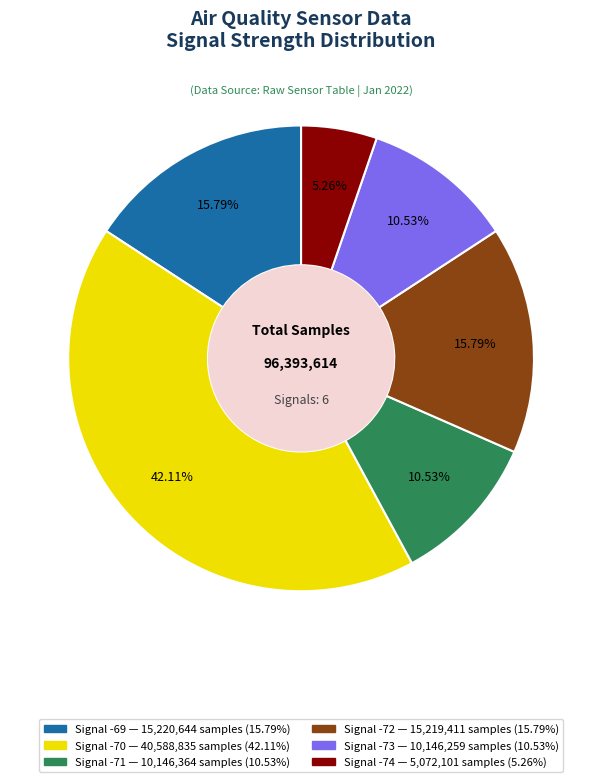

Is there a majority slice in this chart?

No